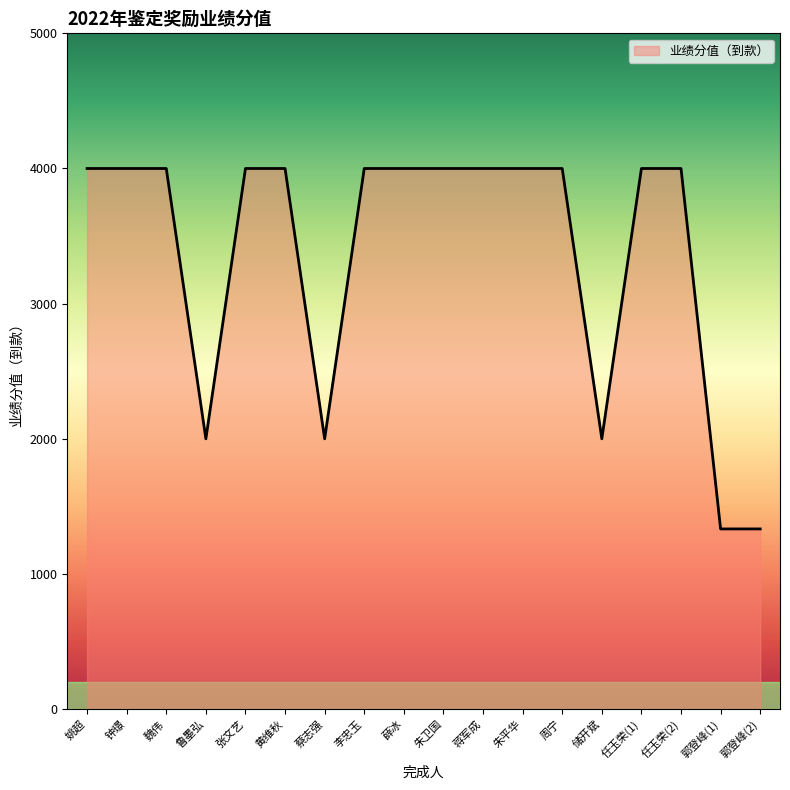

What is the difference between the maximum and minimum values?

2666.7